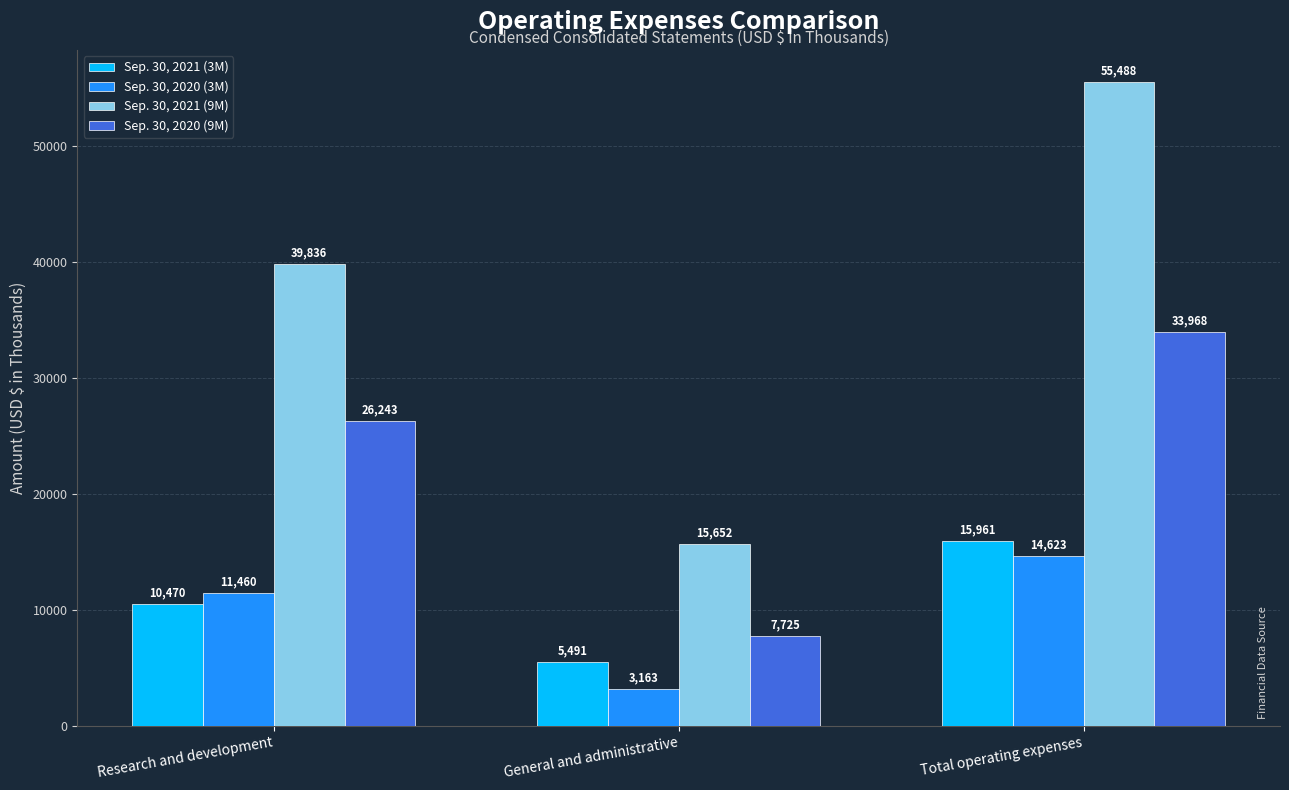

What is the difference between the maximum and minimum values in the Sep. 30, 2020 (3M) series?

11460